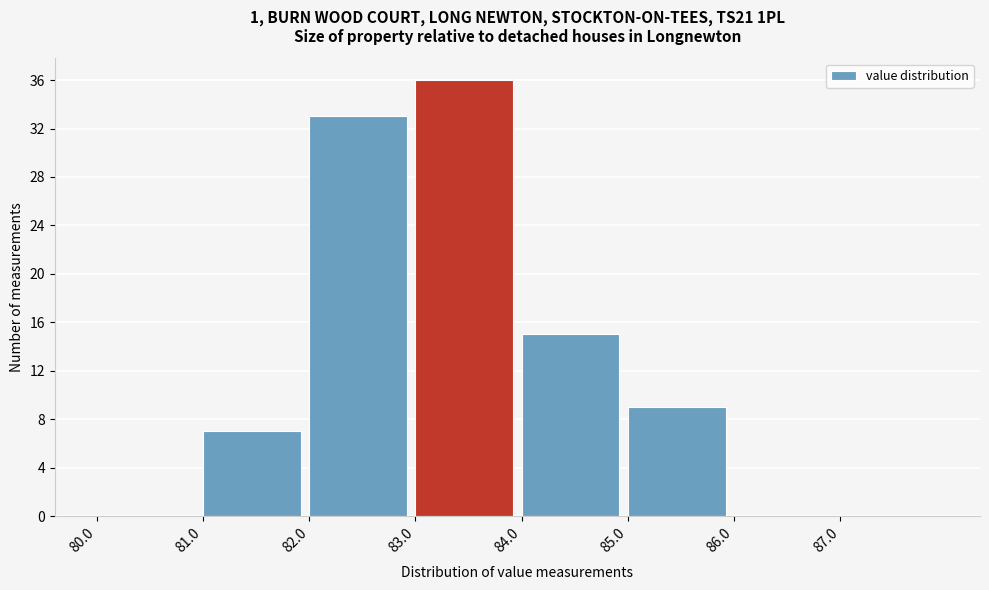

Which range on the x-axis has the tallest bar?

83 to 84